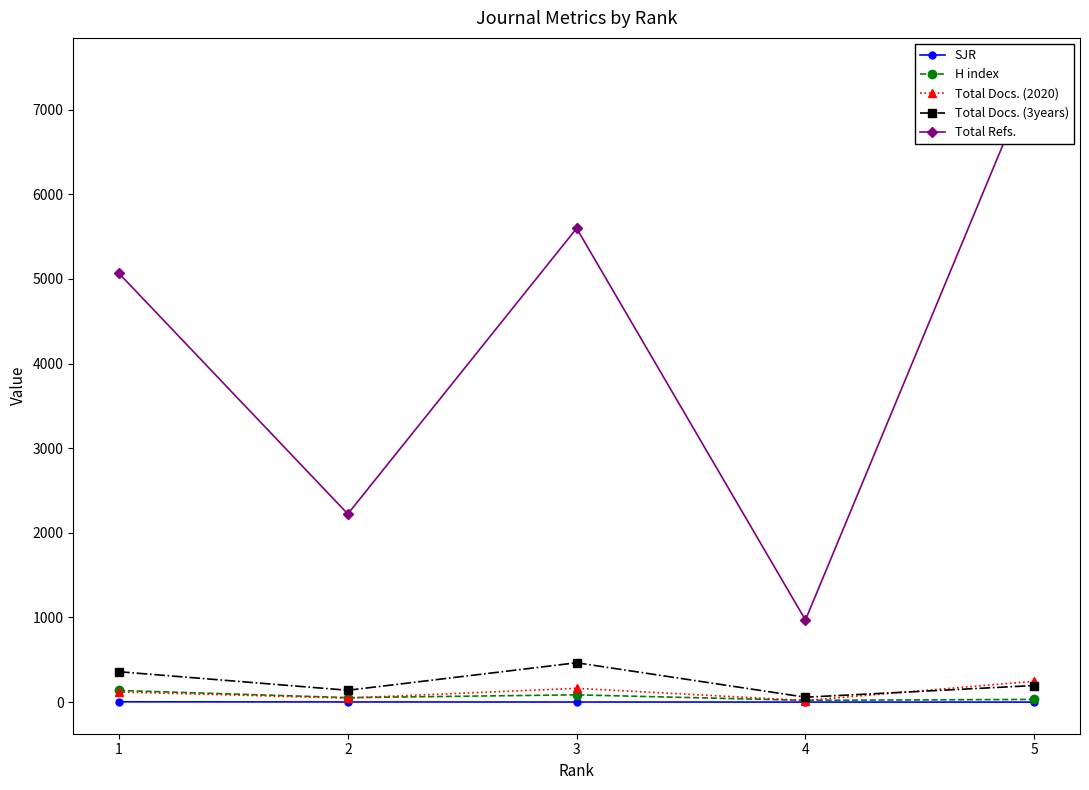

True or false: H index and Total Docs. (3years) intersect in this chart.

False